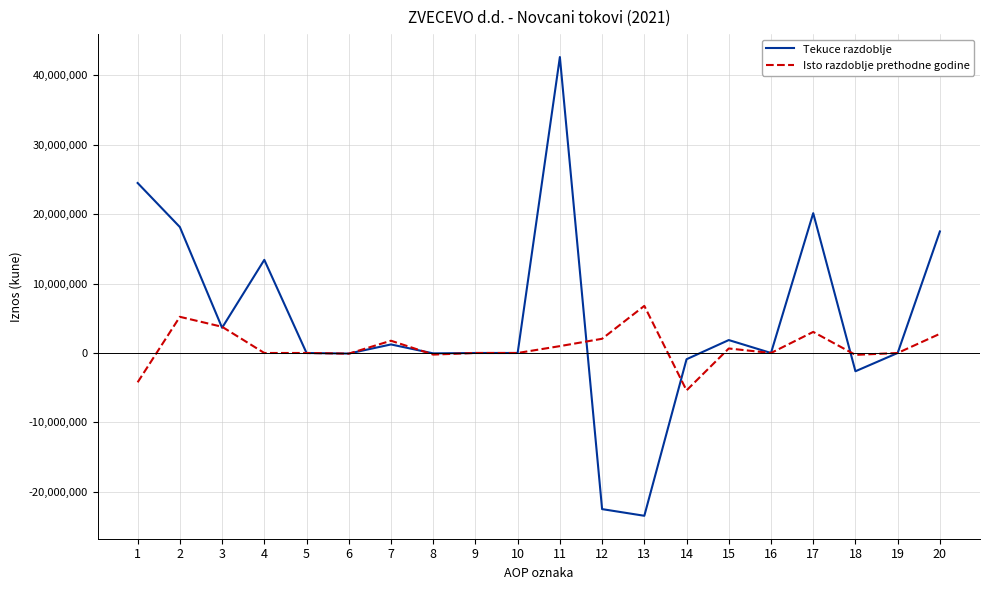

Between 3 and 20, which series saw the biggest shift?

Tekuce razdoblje